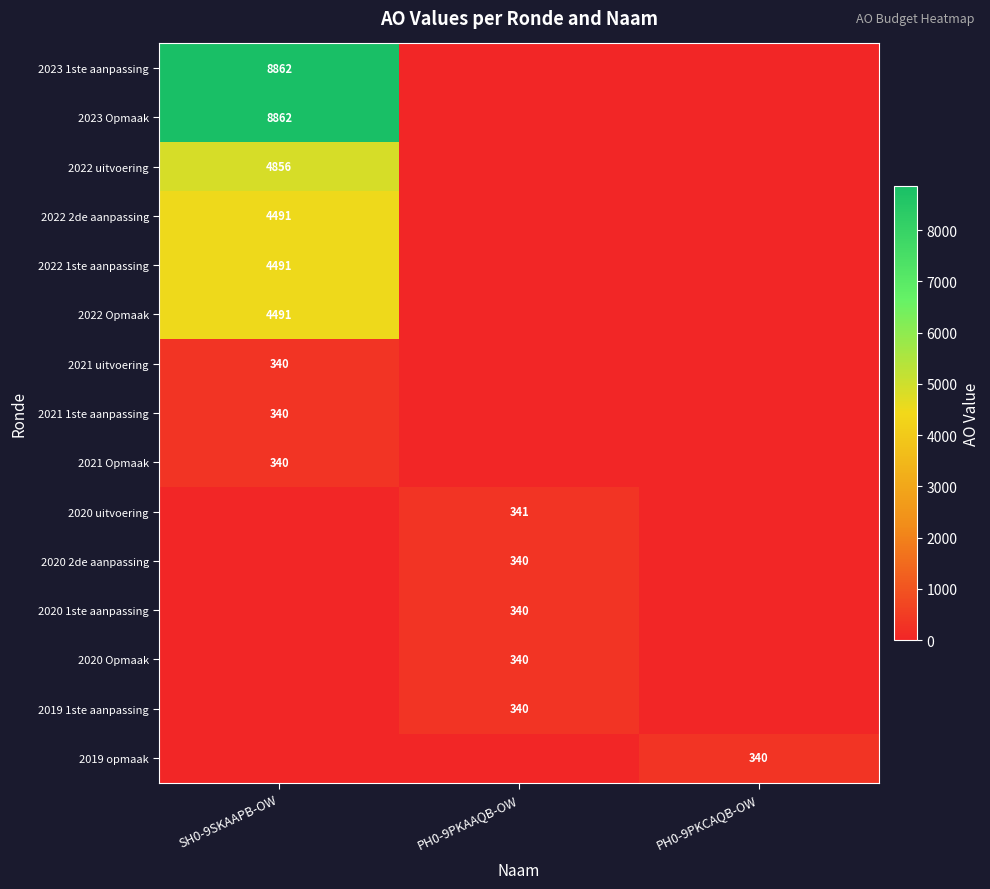

The value of 2022 1ste aanpassing at SH0-9SKAAPB-OW is 5912. True or false?

False